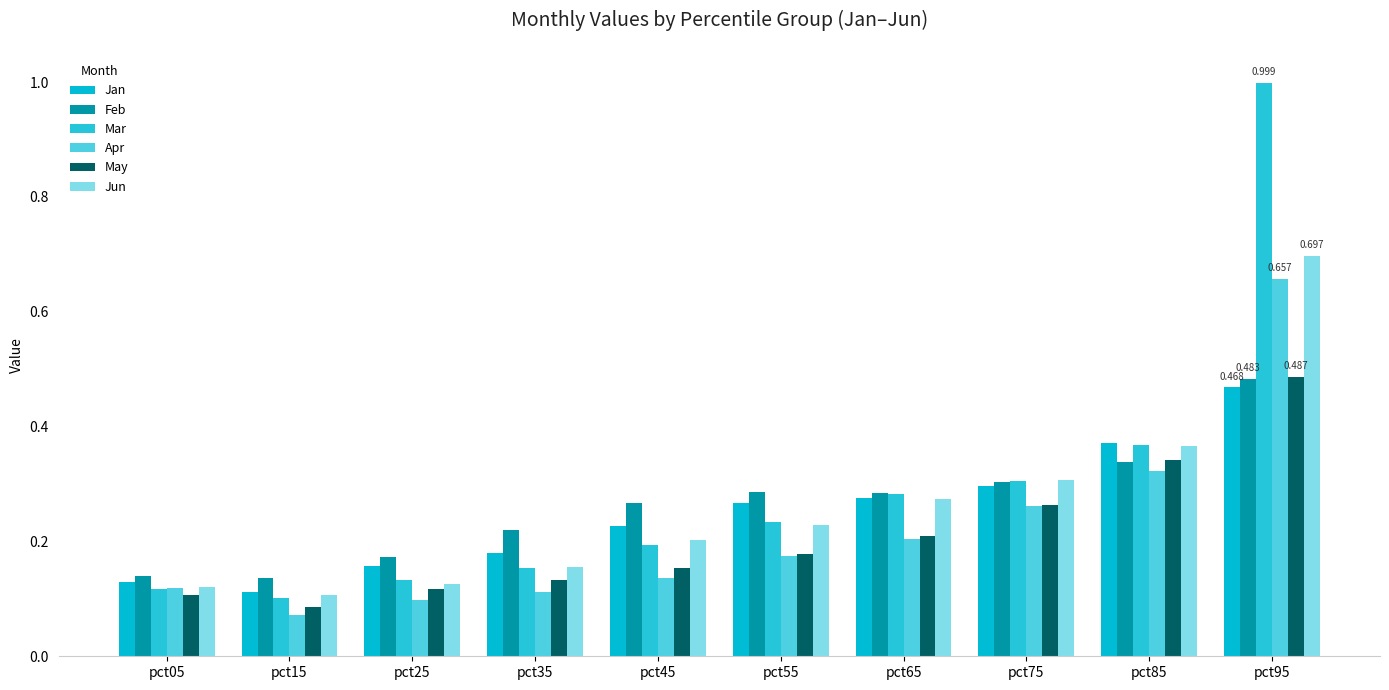

How many data points does each series have?

10